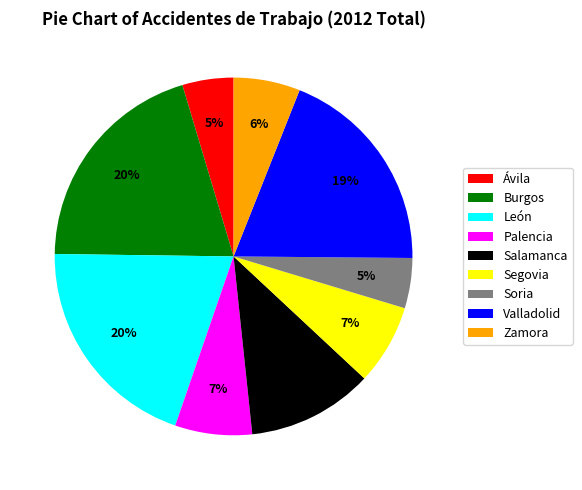

Combined, do Palencia and Ávila account for over 50%?

No